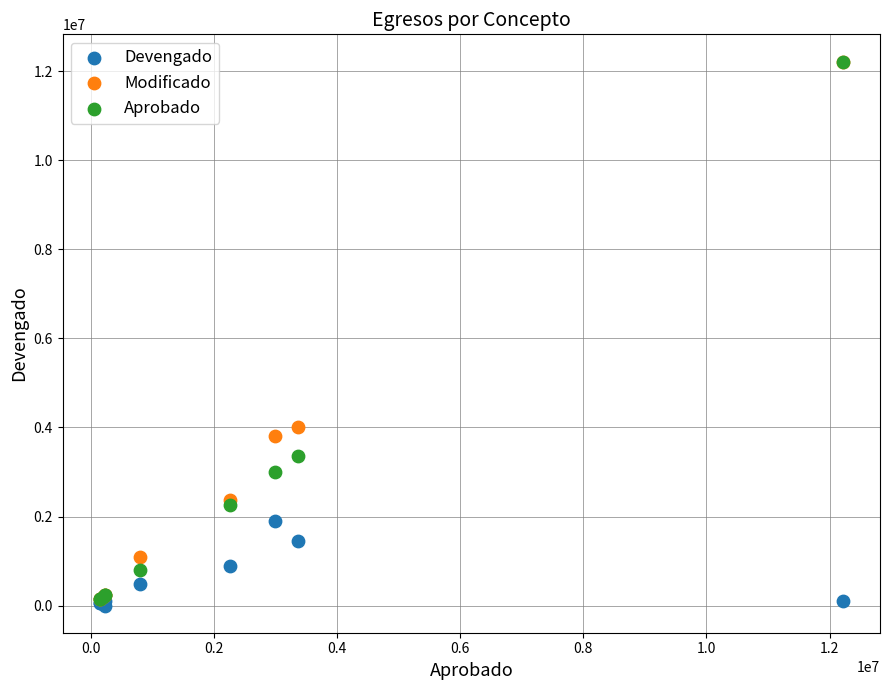

What are all the series names shown in the legend?

Devengado, Modificado, Aprobado